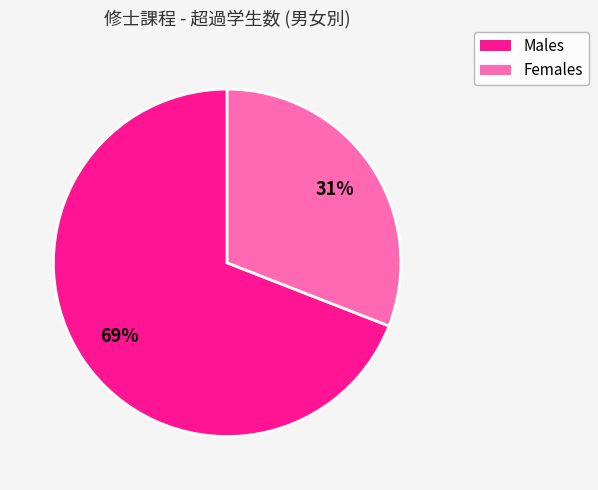

Does any single category account for the majority?

Yes